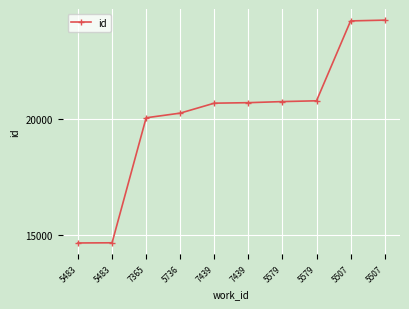

True or false: the data shows 20049 at 7365.

True